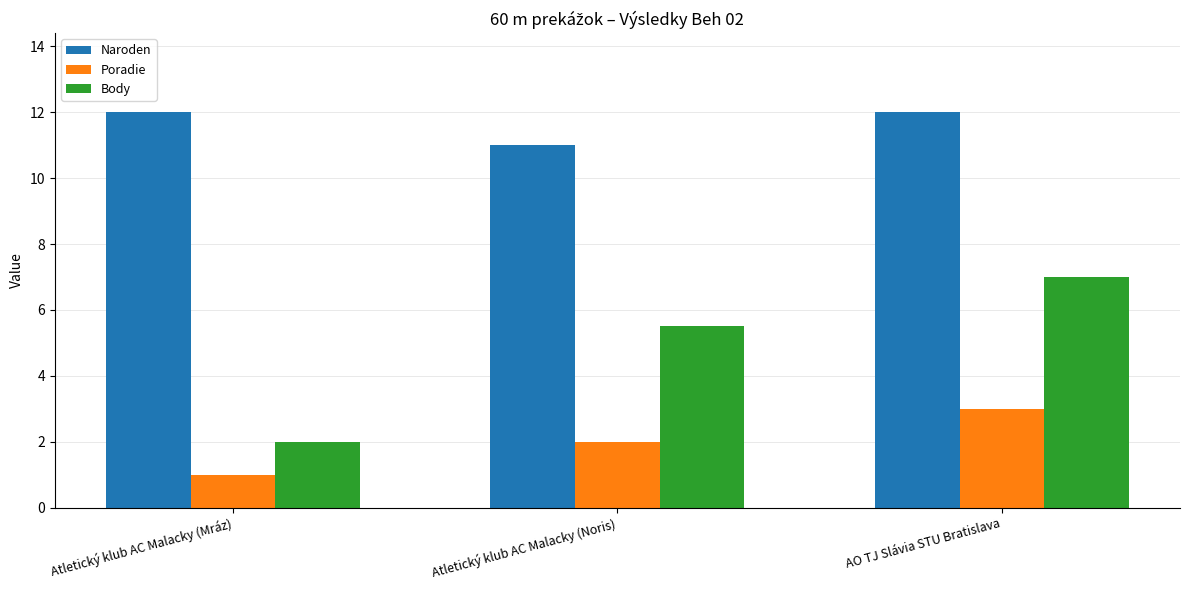

What is the total value across all series at Atletický klub AC Malacky (Mráz)?

15.0